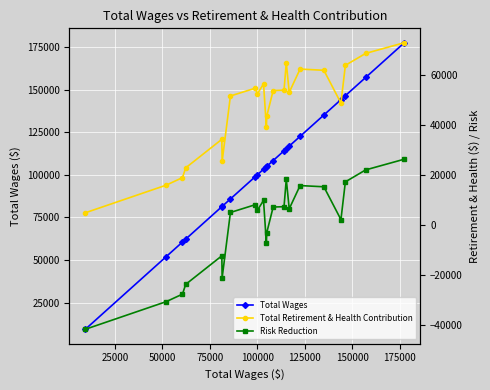

What is the value of the Total Wages point at the 11th from the left?

104806